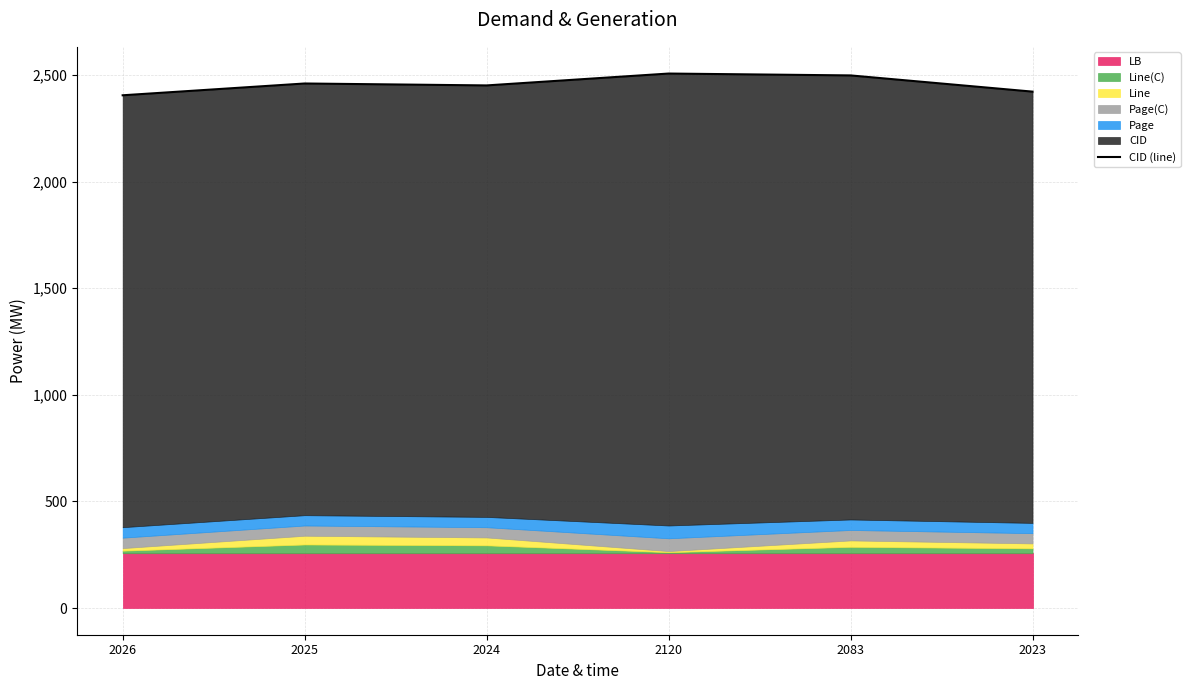

How many lines are shown in the chart?

1